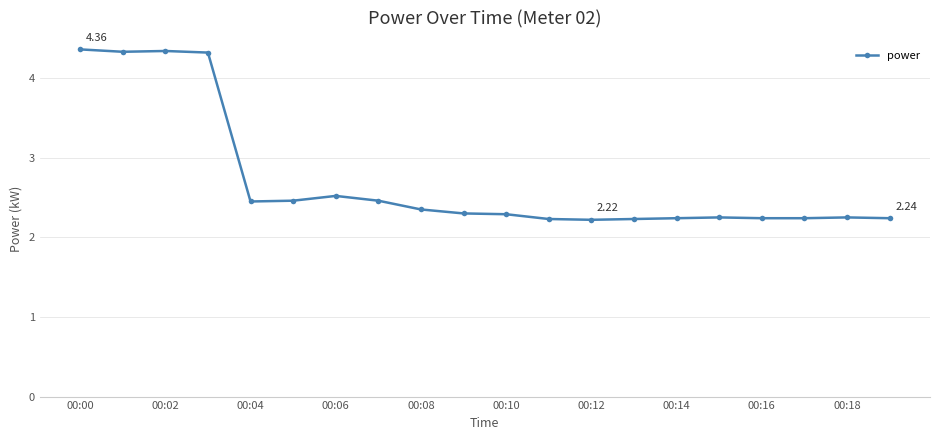

What is the difference between the maximum and minimum values?

2.1